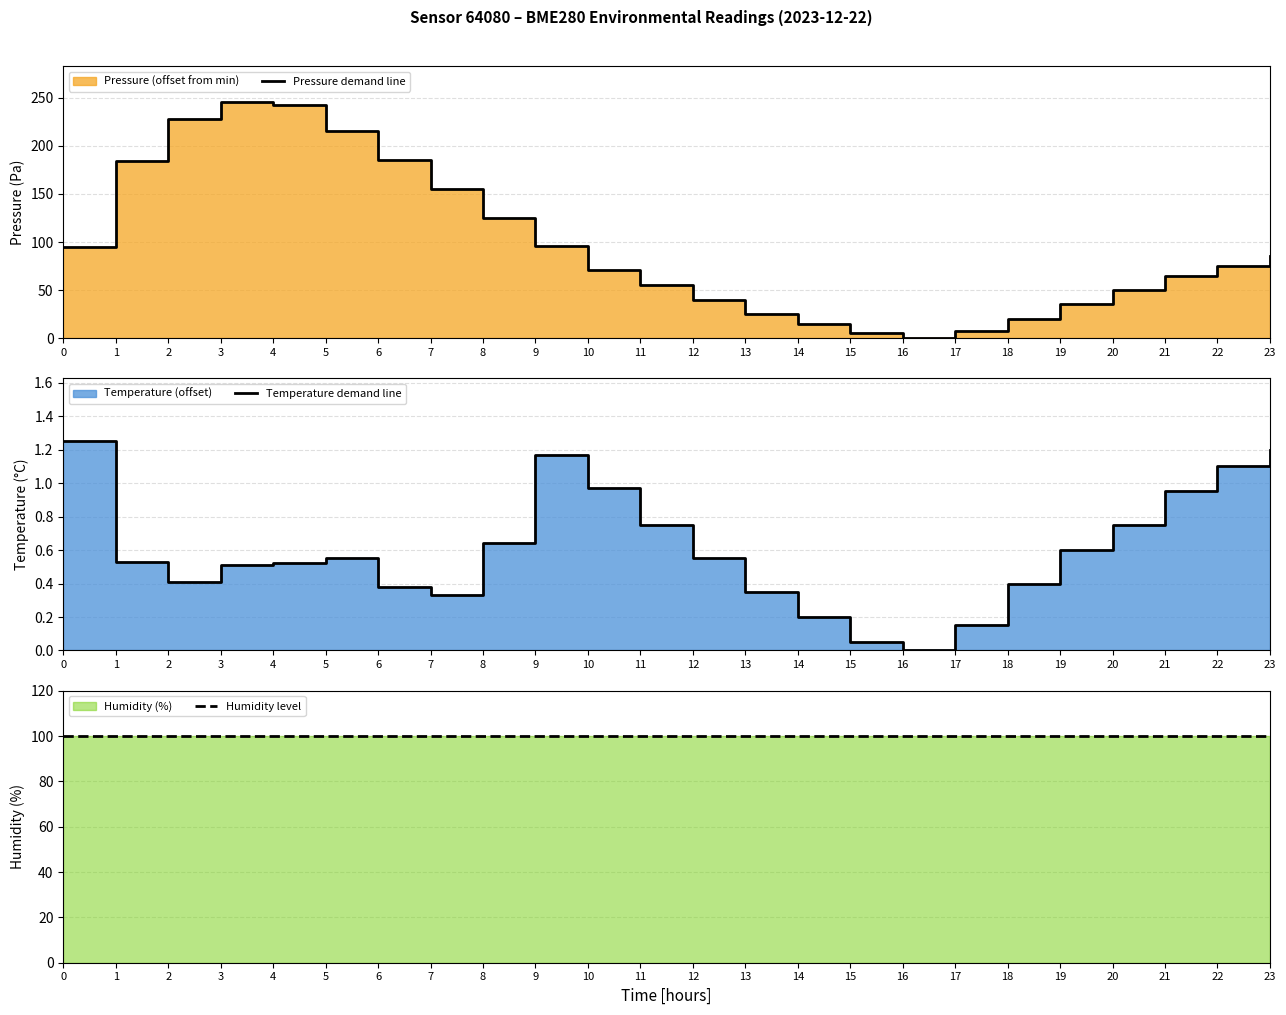

What is the difference between the Pressure demand line values at 16 and 0?

94.4